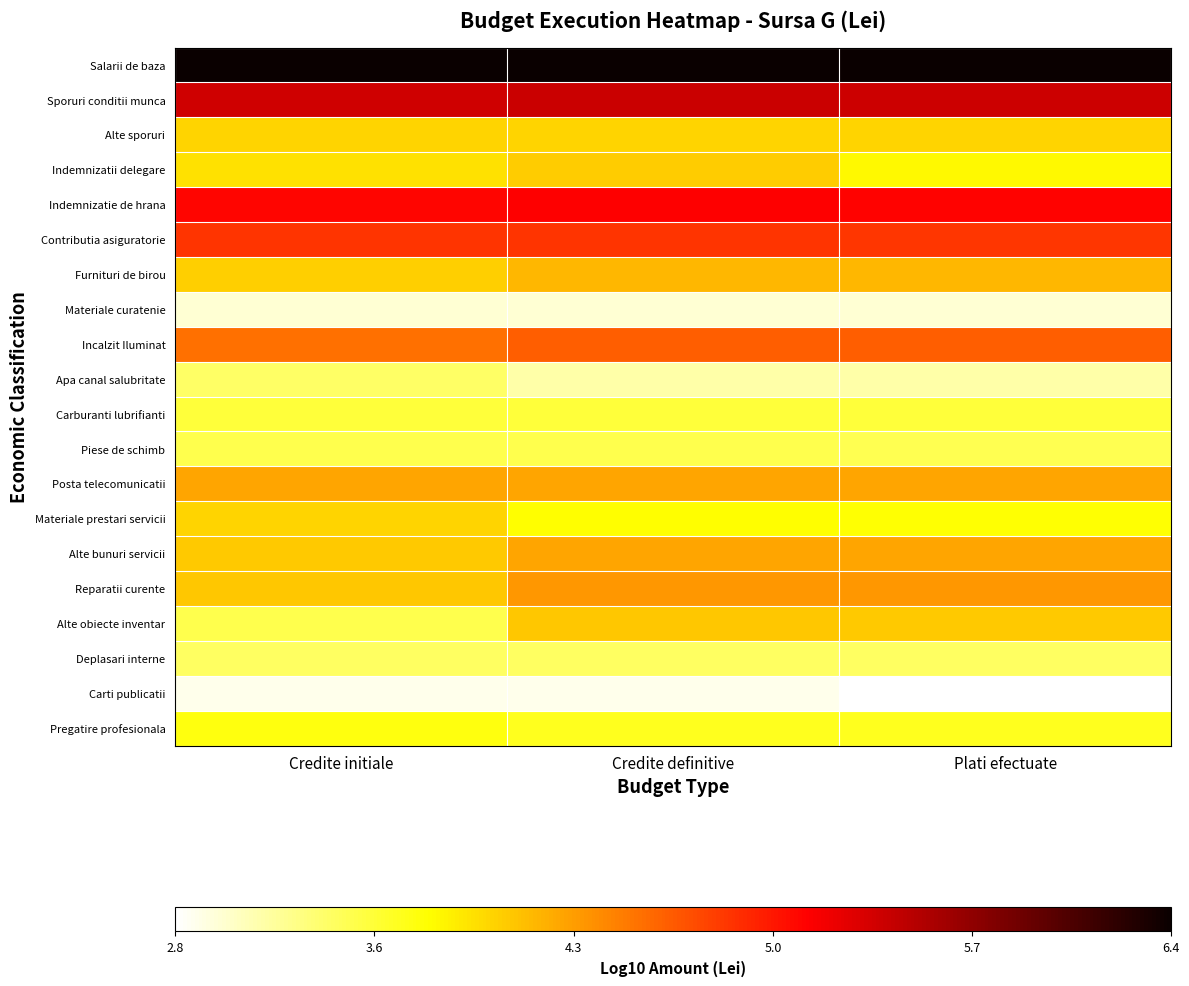

Reading left to right, extract all data points from this chart.

Salarii de baza: Credite initiale=6.4	Credite definitive=6.4	Plati efectuate=6.4
Sporuri conditii munca: Credite initiale=5.4	Credite definitive=5.4	Plati efectuate=5.4
Alte sporuri: Credite initiale=4.0	Credite definitive=4.0	Plati efectuate=4.0
Indemnizatii delegare: Credite initiale=3.9	Credite definitive=4.0	Plati efectuate=3.8
Indemnizatie de hrana: Credite initiale=5.1	Credite definitive=5.1	Plati efectuate=5.1
Contributia asiguratorie: Credite initiale=4.8	Credite definitive=4.8	Plati efectuate=4.8
Furnituri de birou: Credite initiale=4.0	Credite definitive=4.1	Plati efectuate=4.1
Materiale curatenie: Credite initiale=3.0	Credite definitive=3.0	Plati efectuate=3.0
Incalzit Iluminat: Credite initiale=4.5	Credite definitive=4.6	Plati efectuate=4.6
Apa canal salubritate: Credite initiale=3.4	Credite definitive=3.1	Plati efectuate=3.1
Carburanti lubrifianti: Credite initiale=3.5	Credite definitive=3.5	Plati efectuate=3.5
Piese de schimb: Credite initiale=3.5	Credite definitive=3.5	Plati efectuate=3.5
Posta telecomunicatii: Credite initiale=4.2	Credite definitive=4.2	Plati efectuate=4.2
Materiale prestari servicii: Credite initiale=4.0	Credite definitive=3.7	Plati efectuate=3.7
Alte bunuri servicii: Credite initiale=4.0	Credite definitive=4.2	Plati efectuate=4.2
Reparatii curente: Credite initiale=4.0	Credite definitive=4.3	Plati efectuate=4.3
Alte obiecte inventar: Credite initiale=3.5	Credite definitive=4.0	Plati efectuate=4.0
Deplasari interne: Credite initiale=3.4	Credite definitive=3.4	Plati efectuate=3.4
Carti publicatii: Credite initiale=2.9	Credite definitive=2.9	Plati efectuate=2.8
Pregatire profesionala: Credite initiale=3.7	Credite definitive=3.6	Plati efectuate=3.6